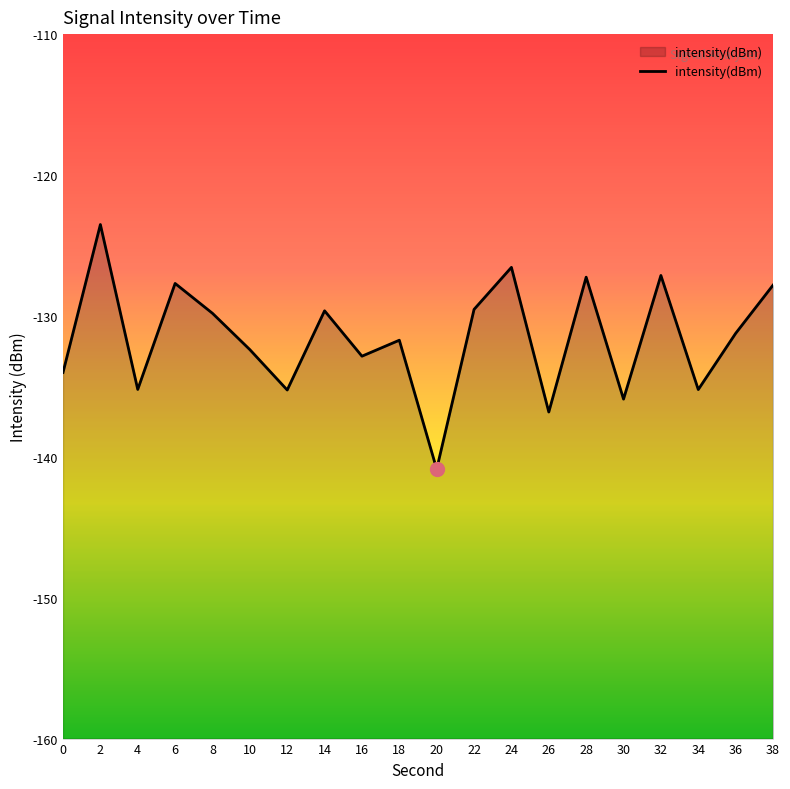

Is it true that the value at 2 is -190.0?

False